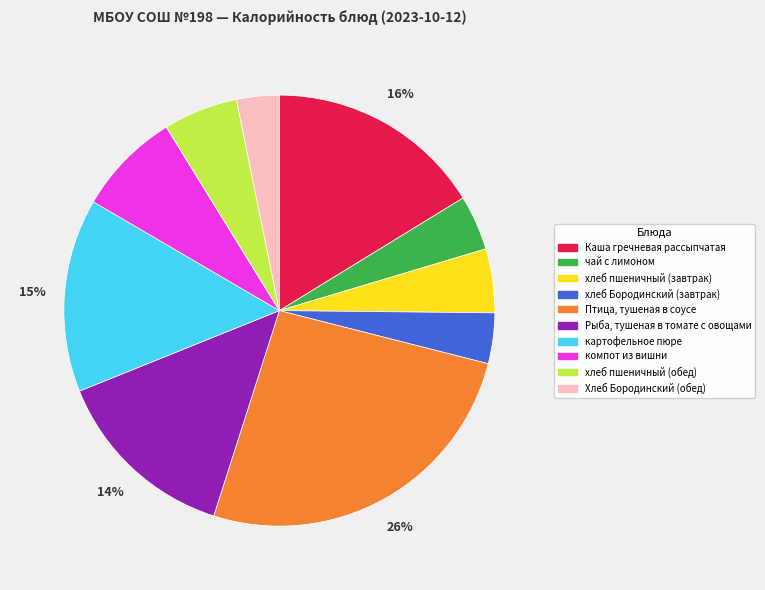

Count the number of slices in the pie.

10